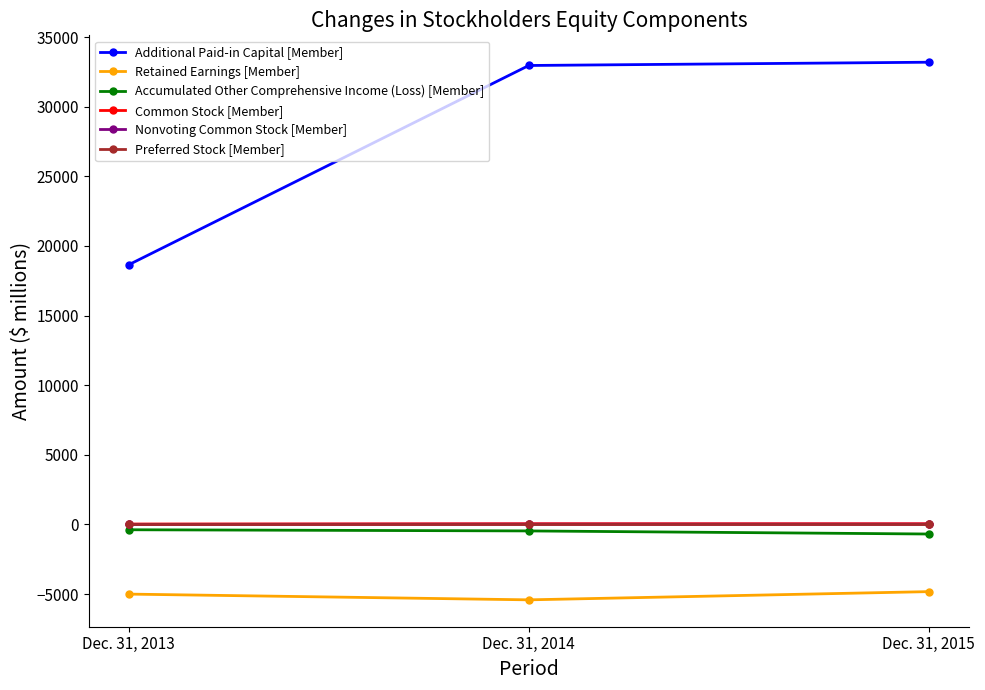

True or false: Additional Paid-in Capital [Member] has a value of 6143 at Dec. 31, 2013.

False